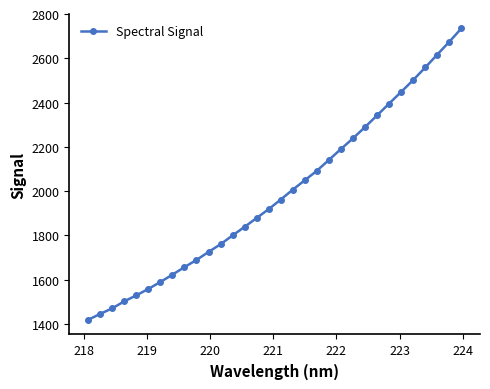

What is the greatest value displayed?

2734.7